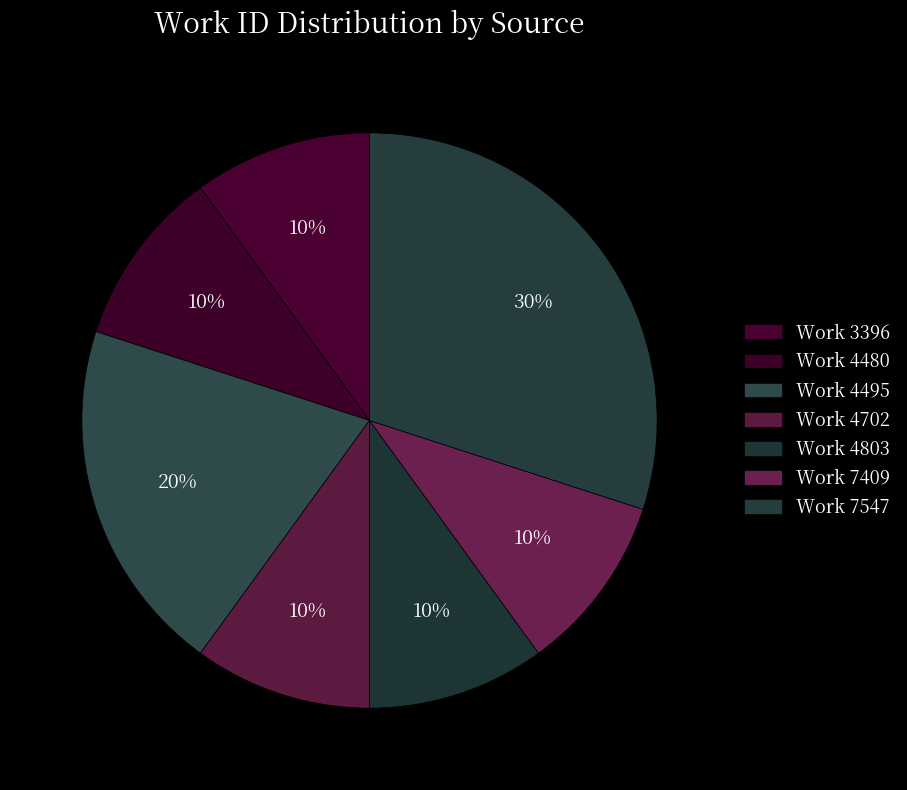

How many segments does this pie chart have?

7